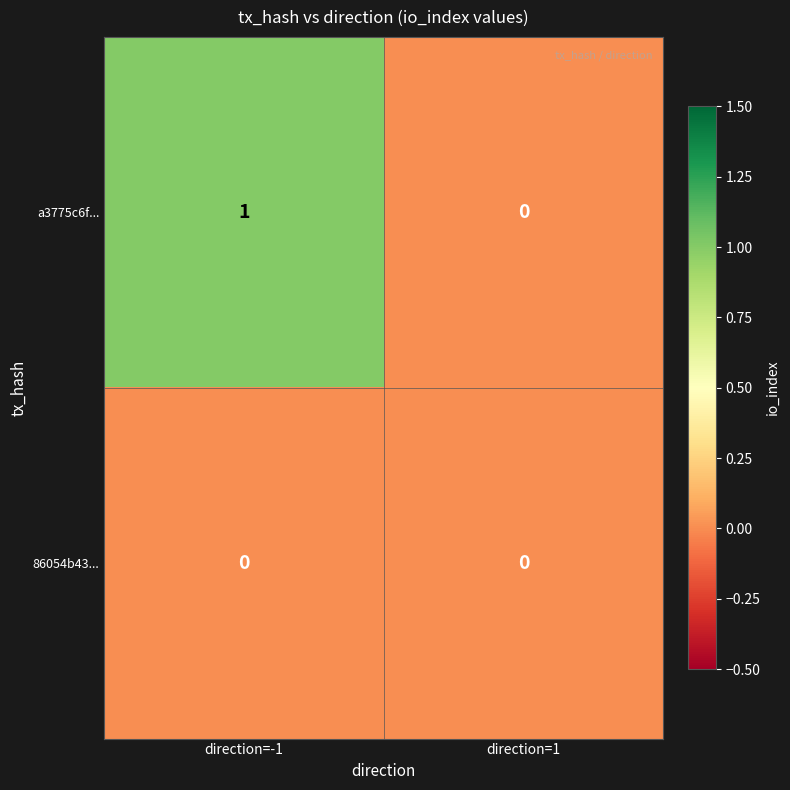

At which category is the sum across all series the highest?

direction=-1